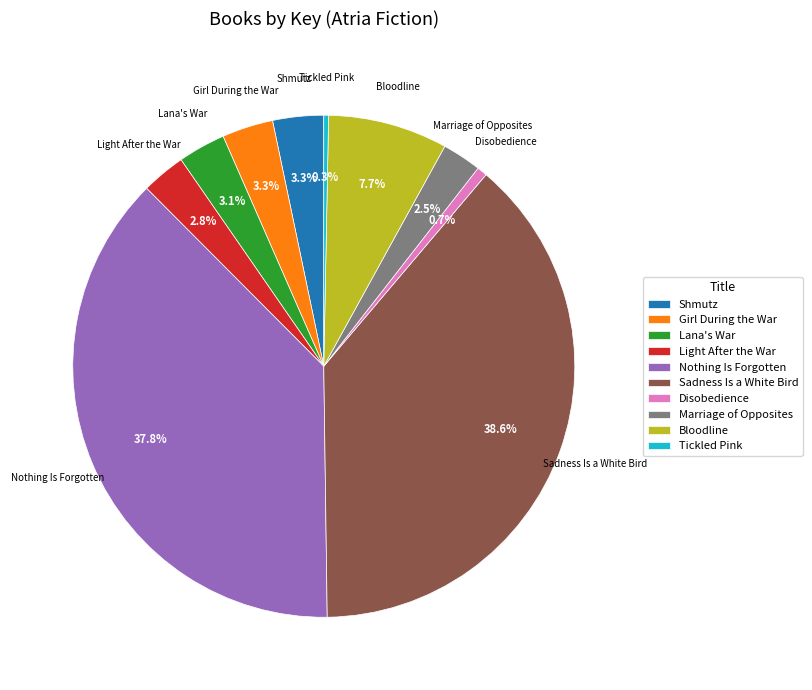

What percentage is NOT represented by Girl During the War?

96.7%